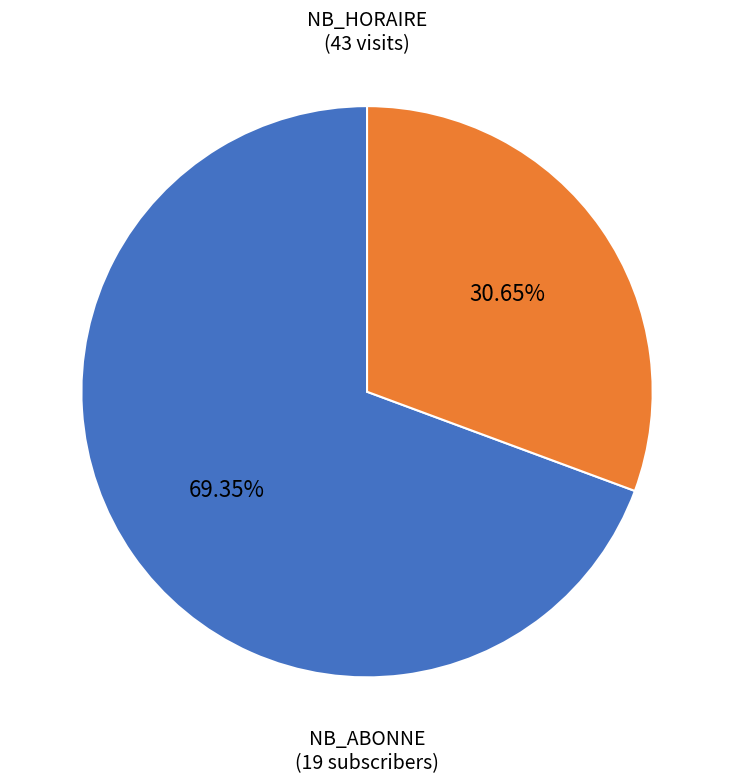

Does any single category account for the majority?

Yes